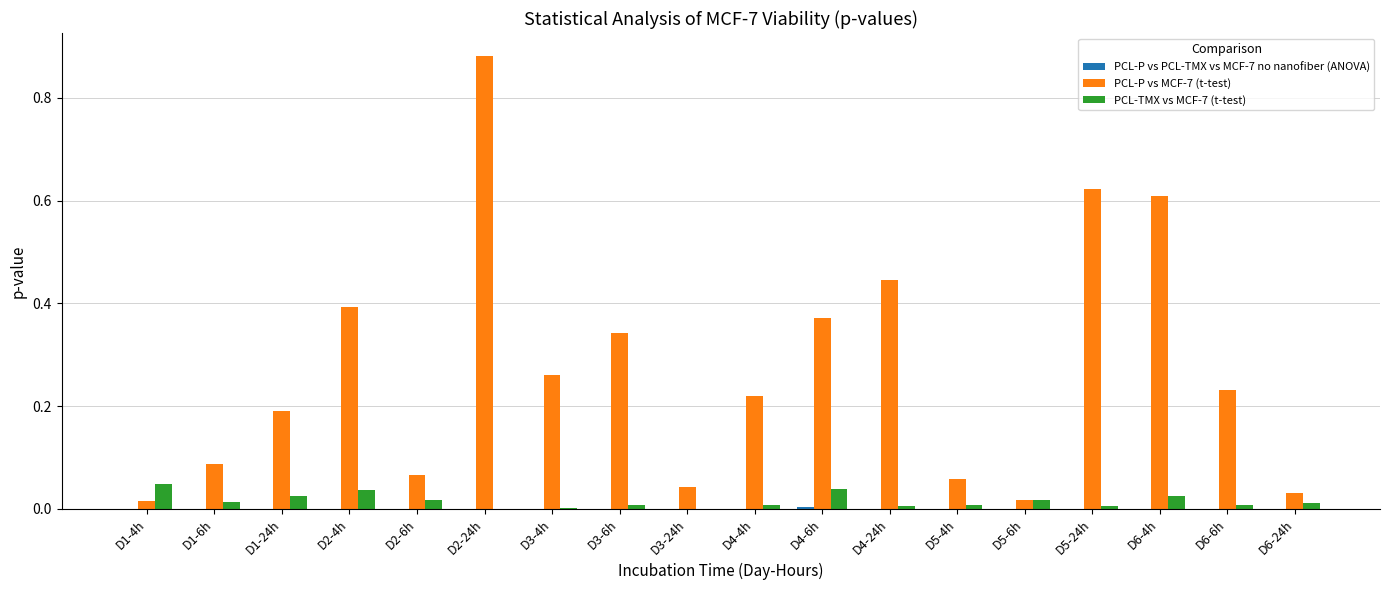

Which series has the largest total across all categories?

PCL-P vs MCF-7 (t-test)